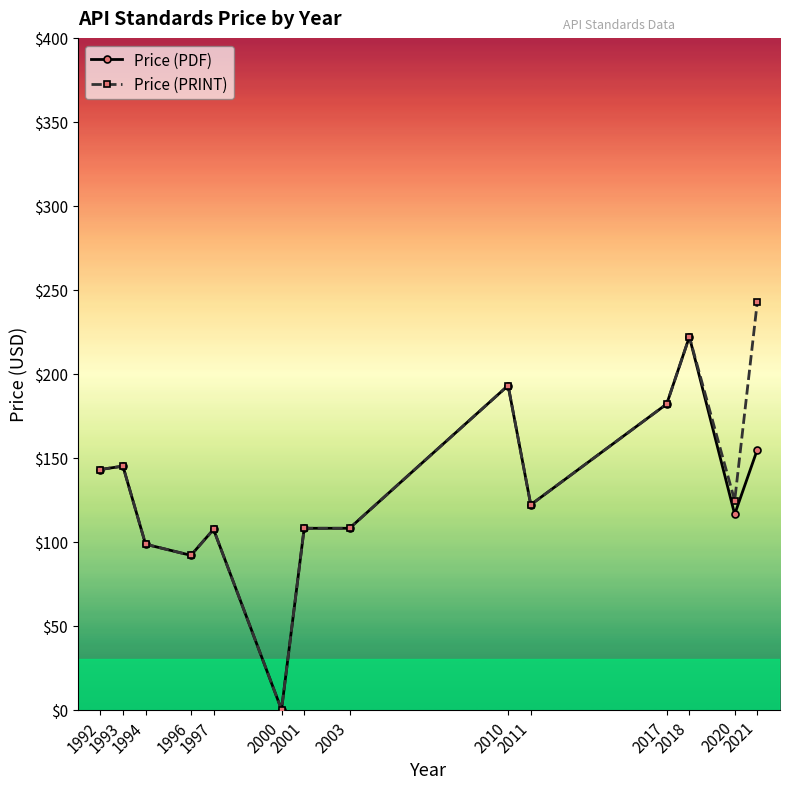

What are all the series names shown in the legend?

Price (PDF), Price (PRINT)